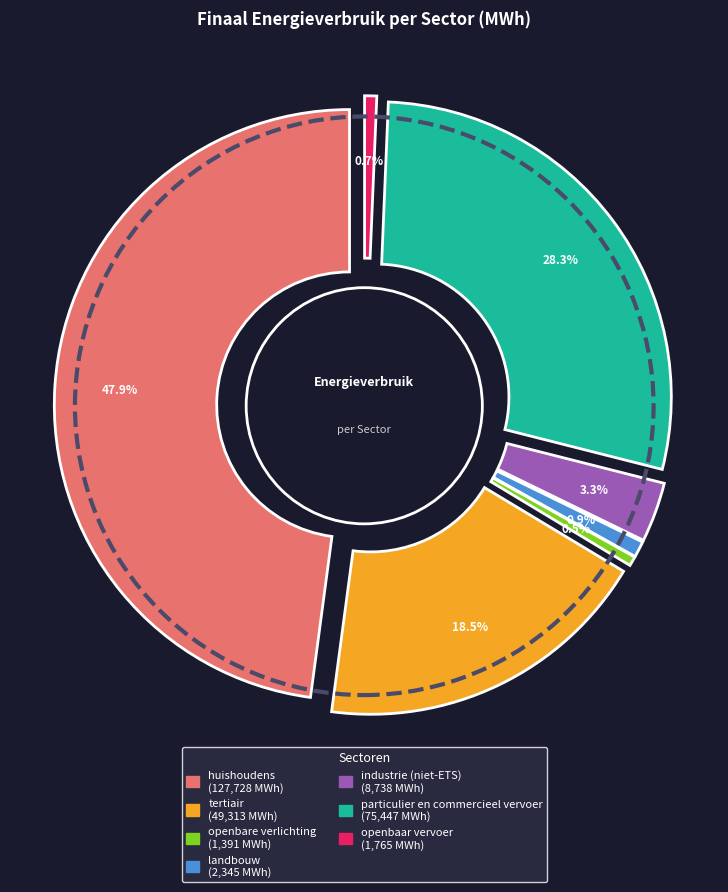

Rank the categories by value from highest to lowest.

huishoudens, particulier en commercieel vervoer, tertiair, industrie (niet-ETS), landbouw, openbaar vervoer, openbare verlichting